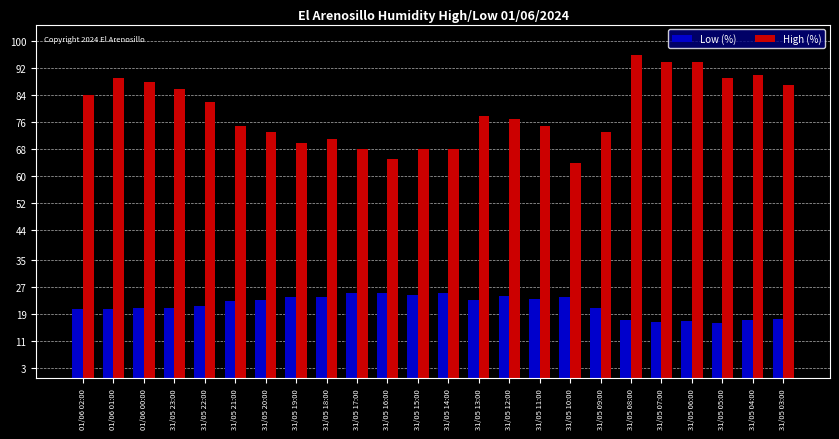

Between 31/05 13:00 and 31/05 07:00, which series saw the biggest shift?

High (%)